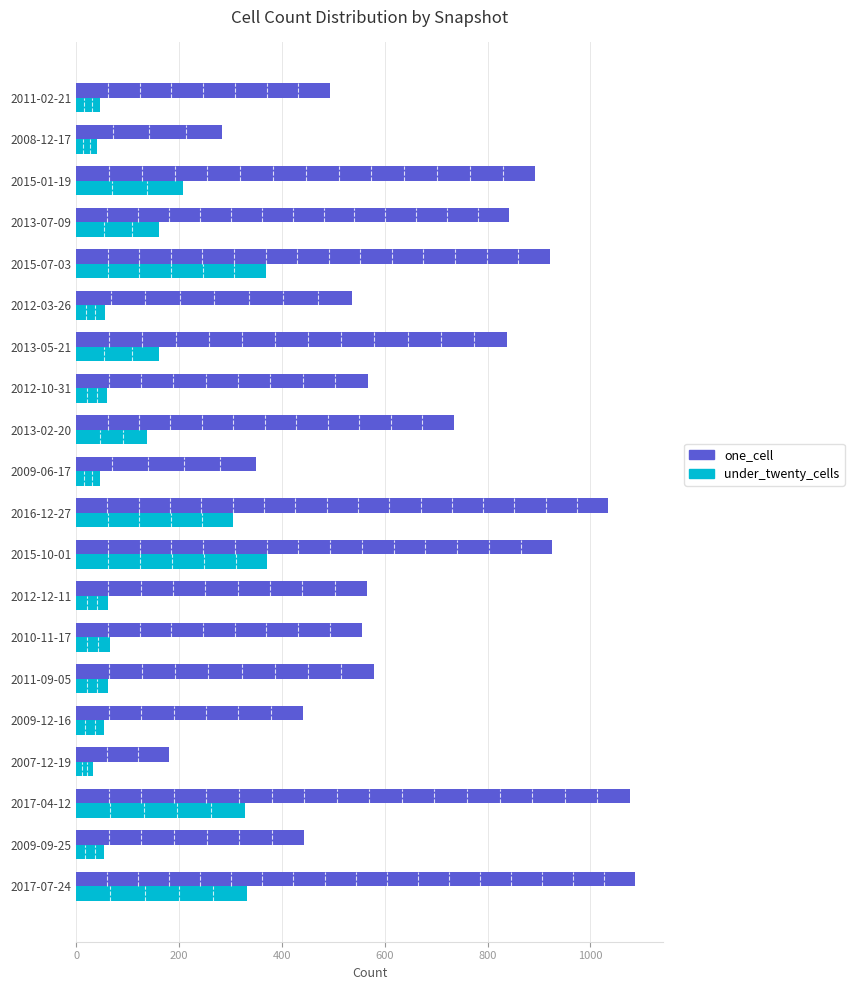

Rank the series at 2008-12-17 from highest to lowest value.

one_cell, under_twenty_cells